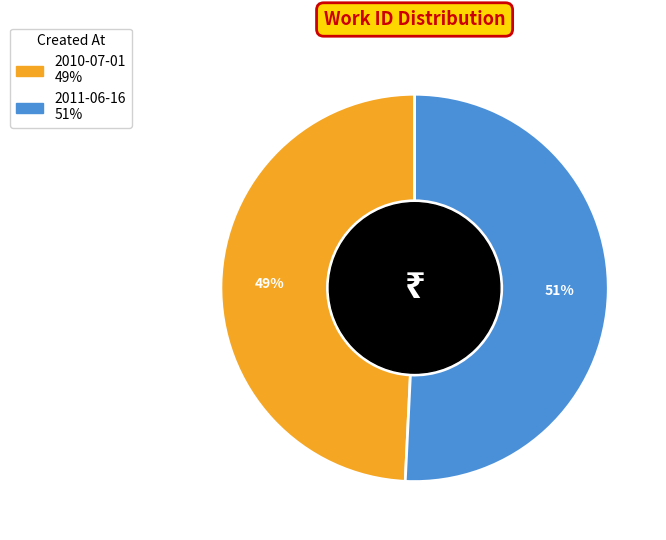

Between 2011-06-16 and 2010-07-01, which is larger?

2011-06-16